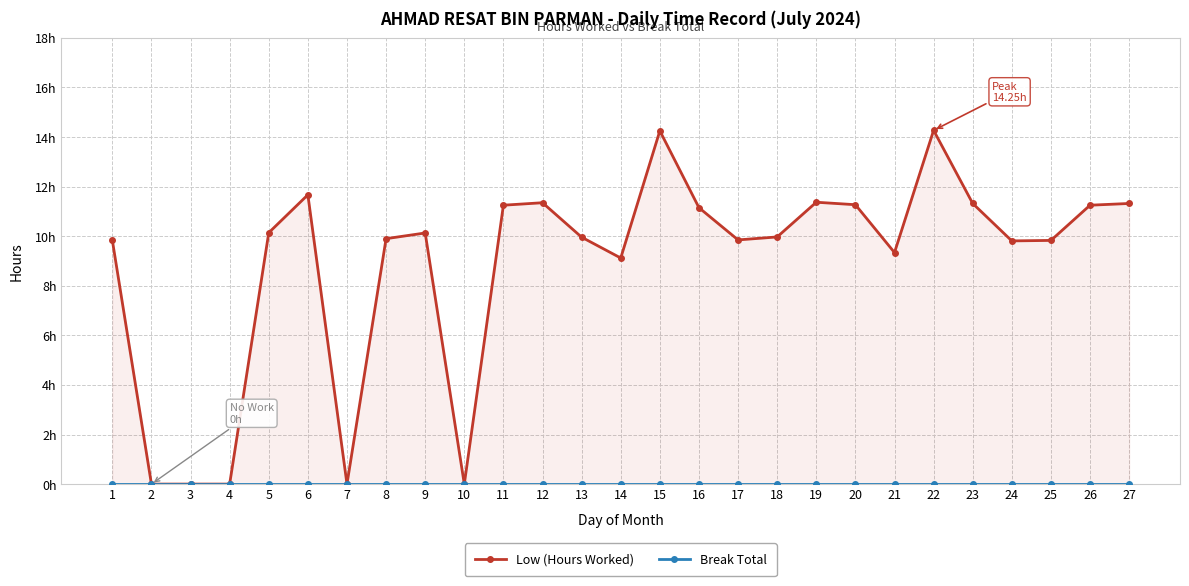

Rank the series at 23 from lowest to highest value.

Break Total, Low (Hours Worked)